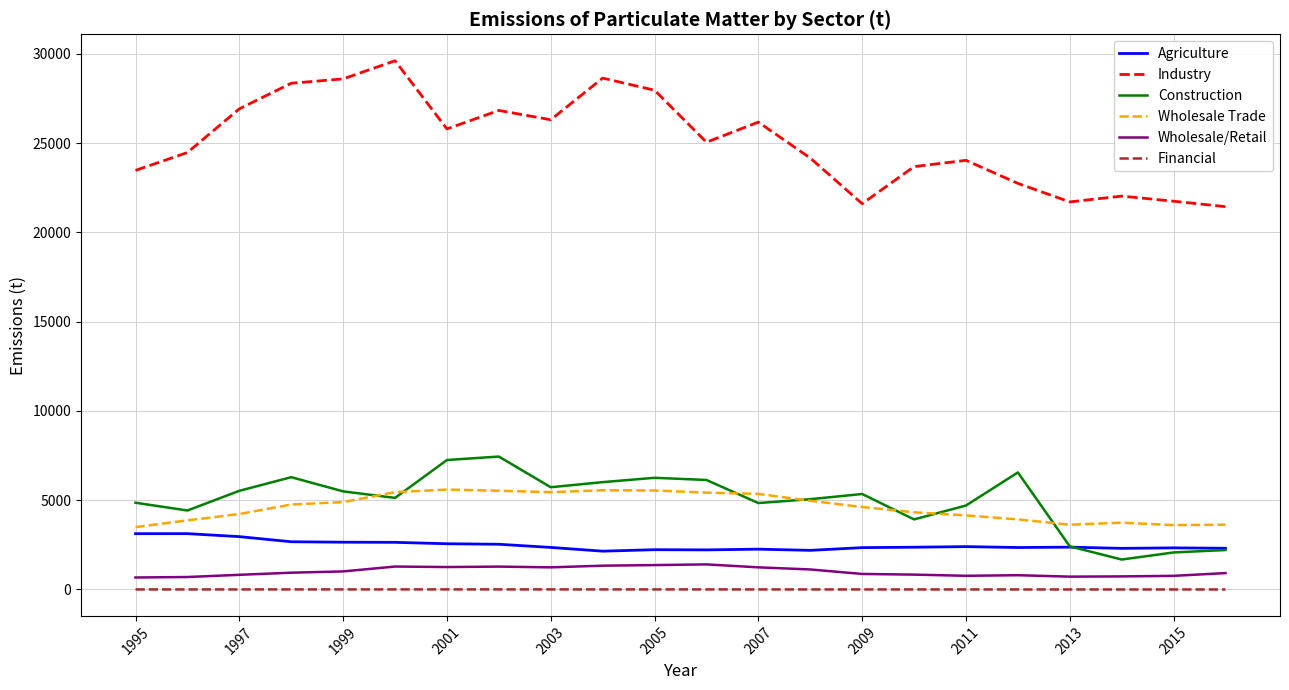

Is this an area chart (filled region under the line)?

No